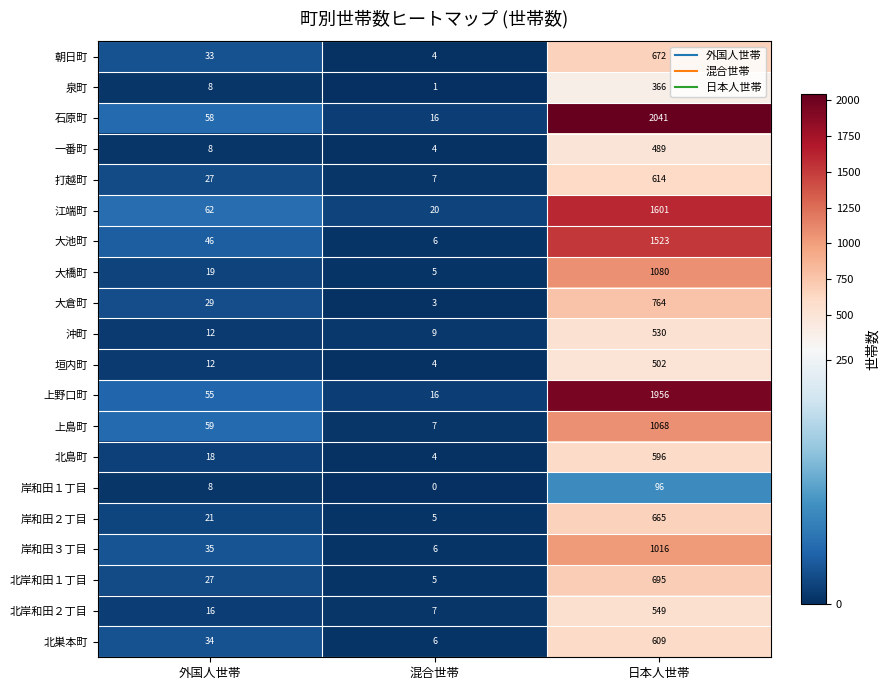

Which series has the largest total across all categories?

石原町